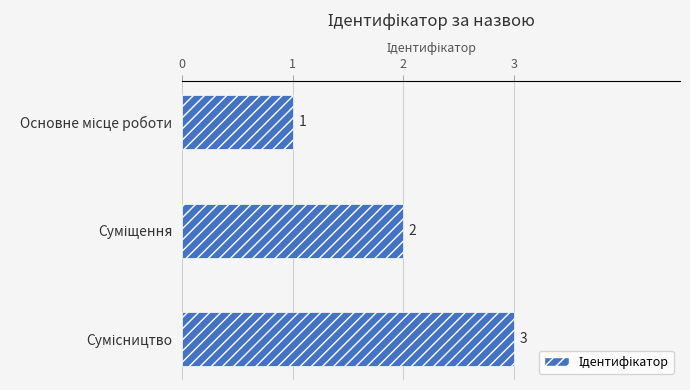

Are the bars horizontal?

Yes